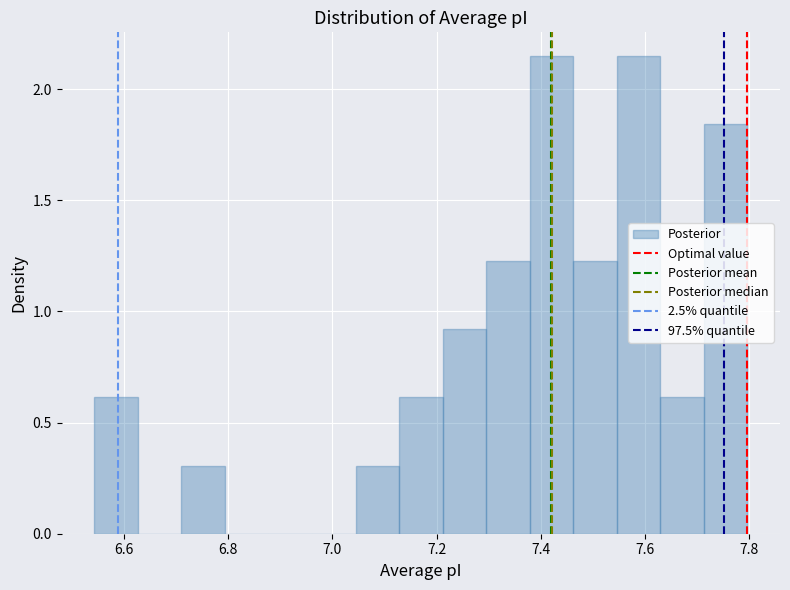

Reading left to right, list every bar in this chart as the range it spans on the x-axis followed by its height. Neither the bar edges nor the heights are printed on the chart, so give them approximately, as read against the axes.

6.54 to 6.62: 0.60
6.62 to 6.72: 0
6.72 to 6.80: 0.30
6.80 to 6.88: 0
6.88 to 6.96: 0
6.96 to 7.04: 0
7.04 to 7.12: 0.30
7.12 to 7.22: 0.60
7.22 to 7.30: 0.90
7.30 to 7.38: 1.25
7.38 to 7.46: 2.15
7.46 to 7.54: 1.25
7.54 to 7.62: 2.15
7.62 to 7.72: 0.60
7.72 to 7.80: 1.85